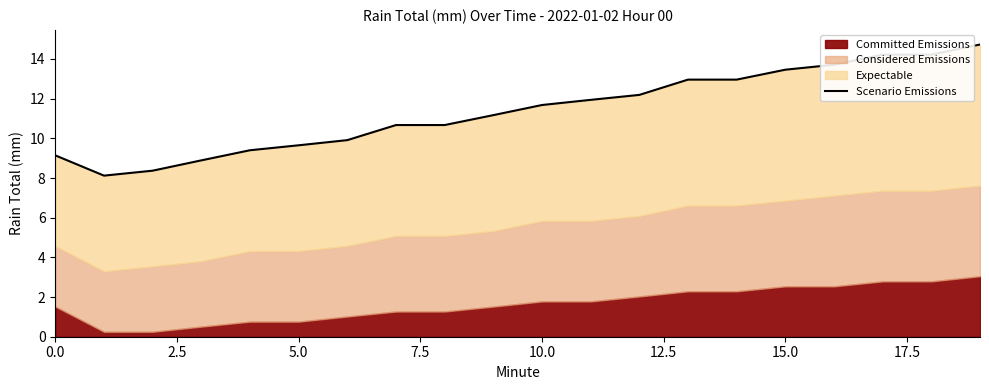

True or false: the data shows 11.2 at 9.

True